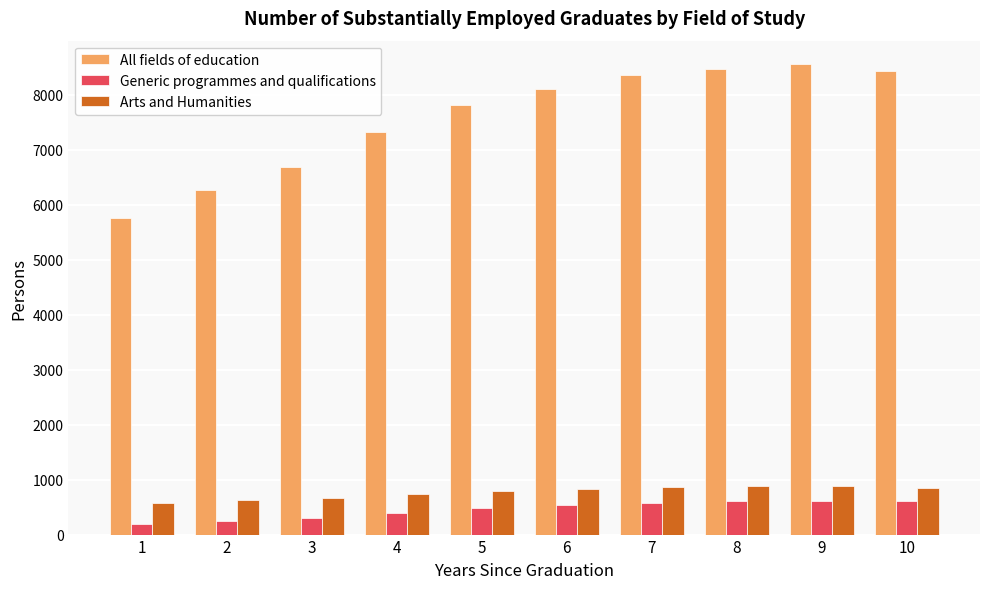

What are all the series names shown in the legend?

All fields of education, Generic programmes and qualifications, Arts and Humanities